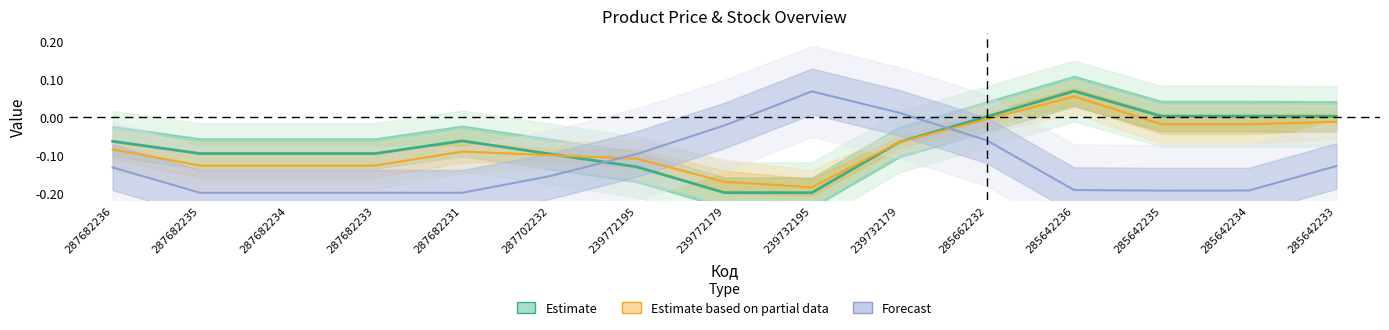

What is the total value across all series at 239772195?

-0.3